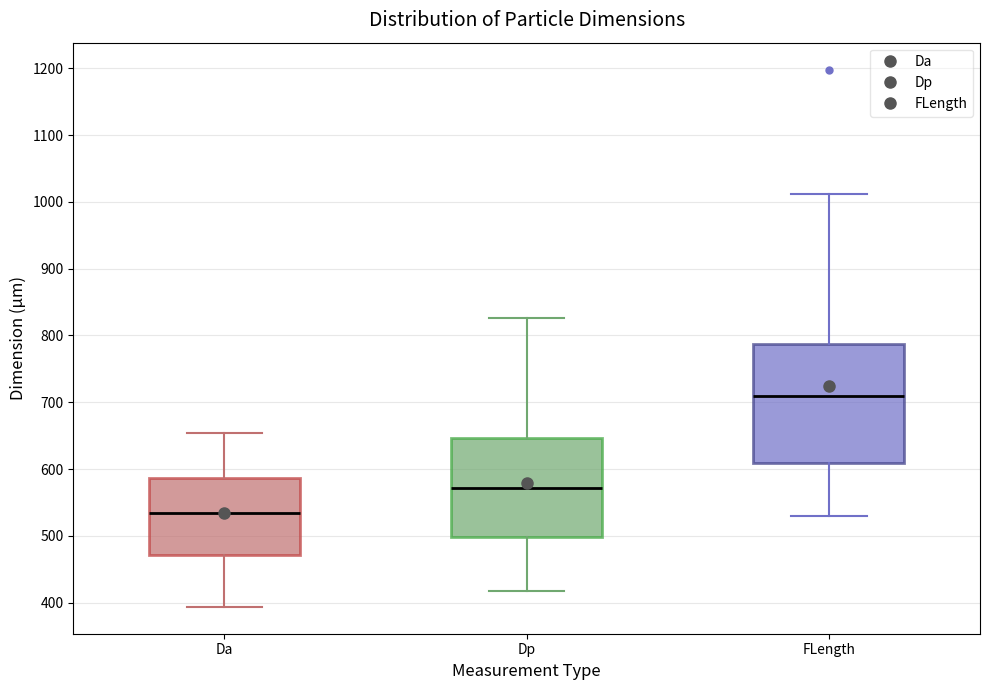

Reading left to right, read every box against the y-axis: the position of its median line, the range the box covers, and the ends of its whiskers. The values are not printed on the chart, so give them approximately, as read against the axis.

Da: median 530, box 470 to 590, whiskers 390 to 650
Dp: median 570, box 500 to 650, whiskers 420 to 830
FLength: median 710, box 610 to 790, whiskers 530 to 1010